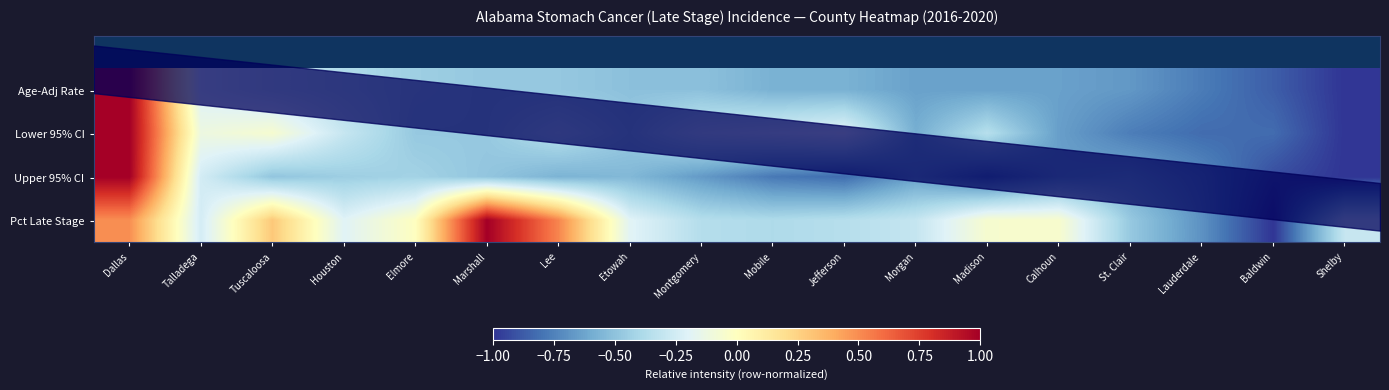

List the series in order of their peak value, lowest first.

Upper 95% CI, Pct Late Stage, Age-Adj Rate, Lower 95% CI